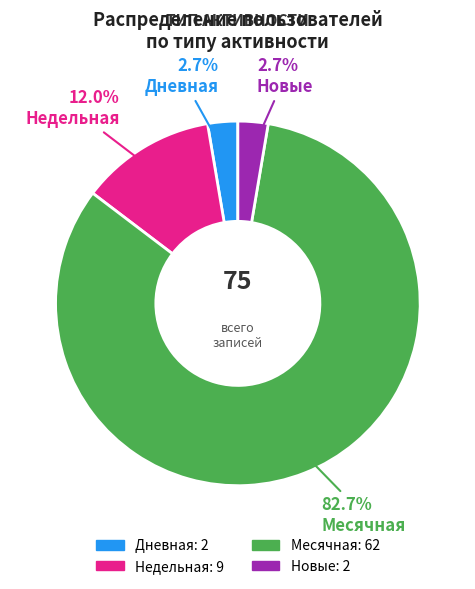

Is there any slice that represents more than half of the pie?

Yes